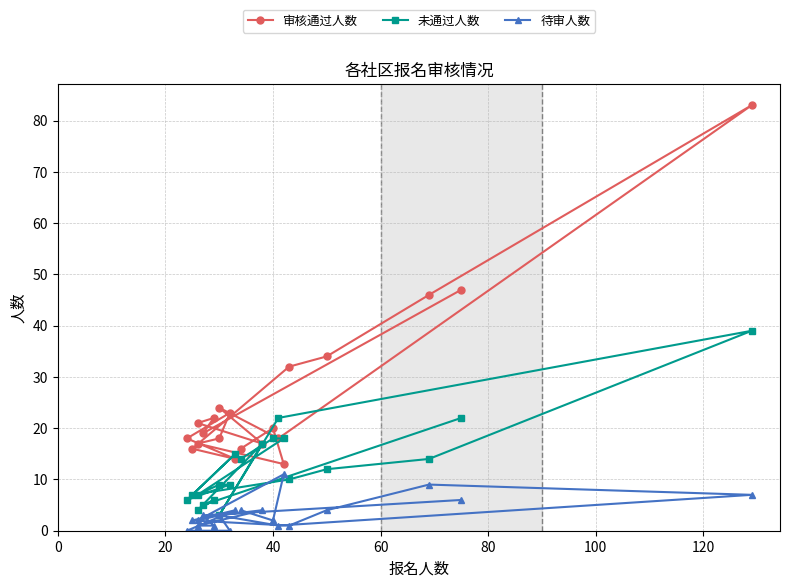

What is the difference between the maximum and minimum values in the 审核通过人数 series?

70